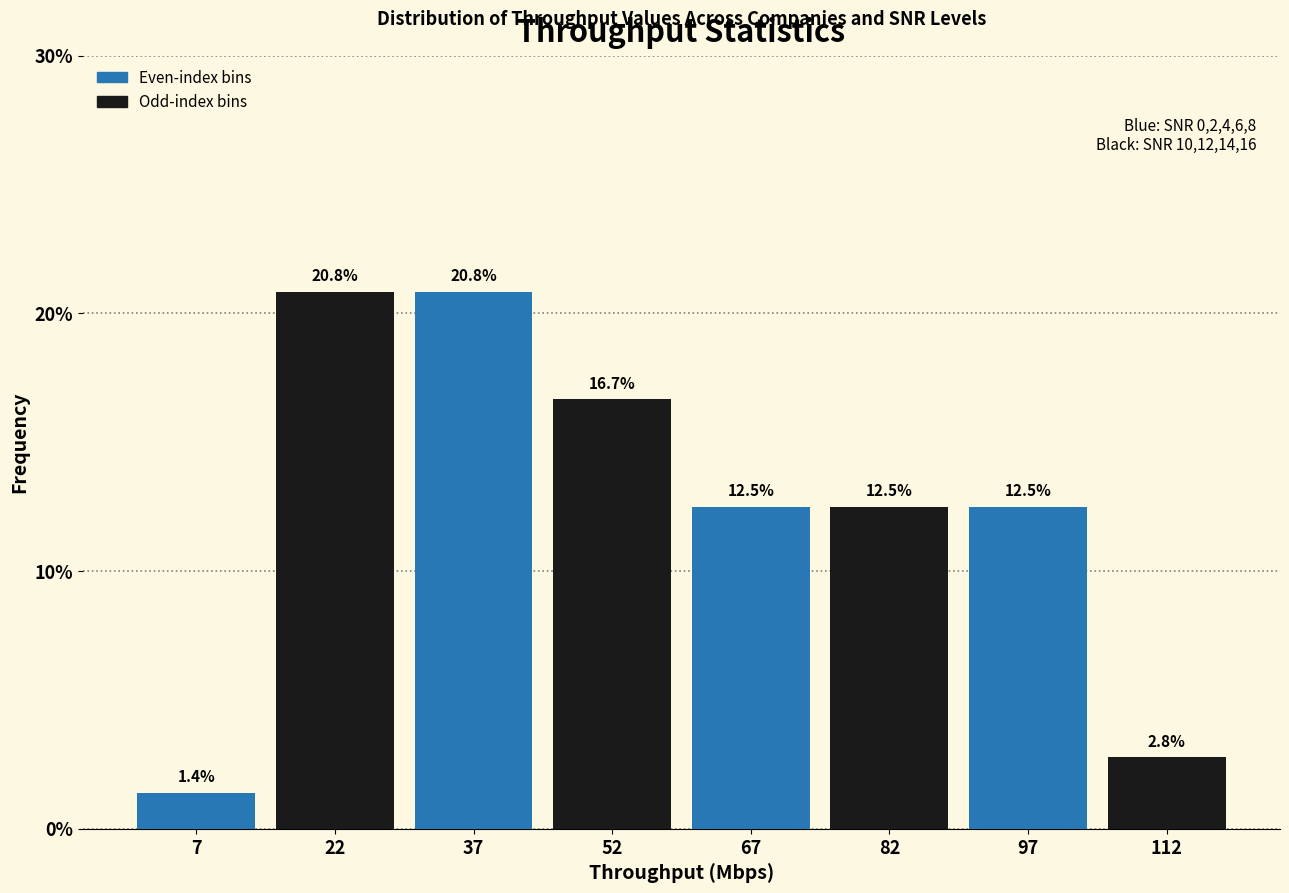

Reading left to right, list every bar in this chart as the range it spans on the x-axis followed by its height. The bar edges are not printed on the chart, so give them approximately, as read against the axis.

0 to 15: 1.4
15 to 30: 20.8
30 to 45: 20.8
45 to 60: 16.7
60 to 75: 12.5
75 to 90: 12.5
90 to 105: 12.5
105 to 120: 2.8